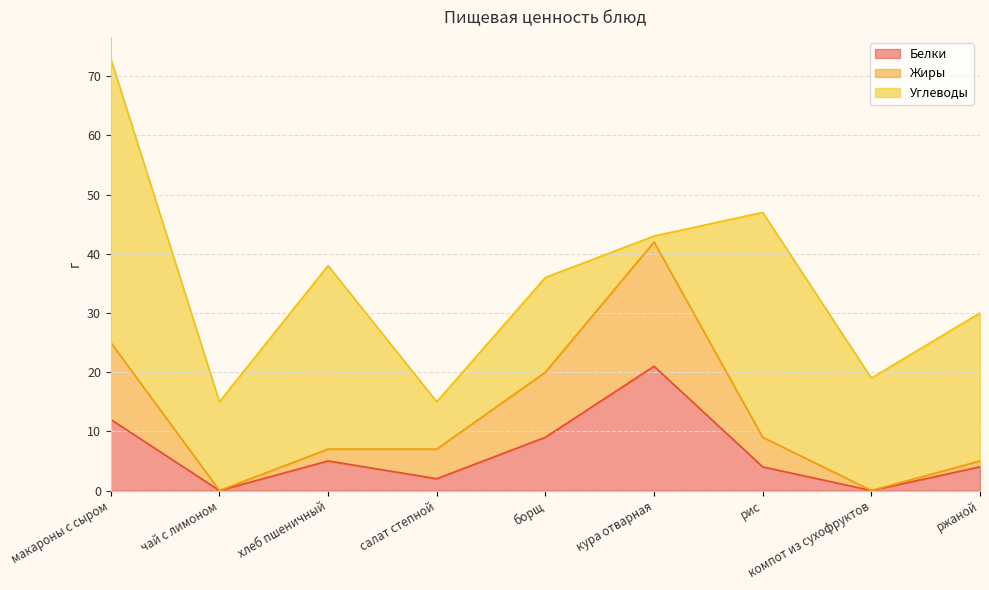

Is it true that Белки equals 10 at кура отварная?

False